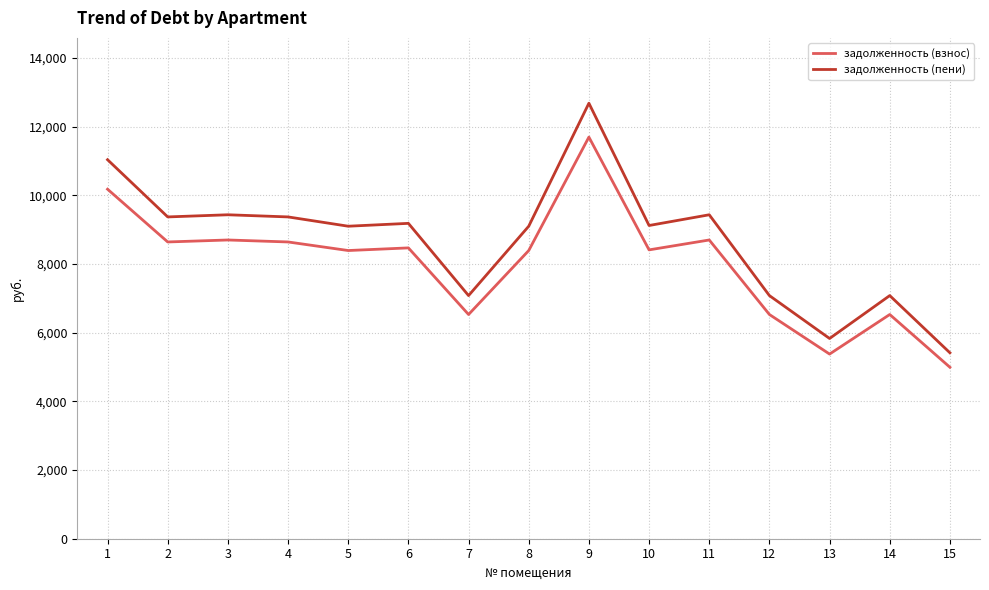

Between 1 and 3, which series saw the biggest shift?

задолженность (пени)